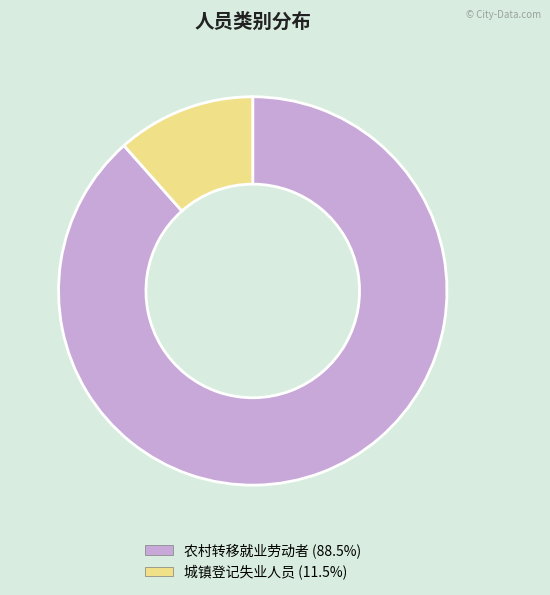

Which slice is the smallest?

城镇登记失业人员